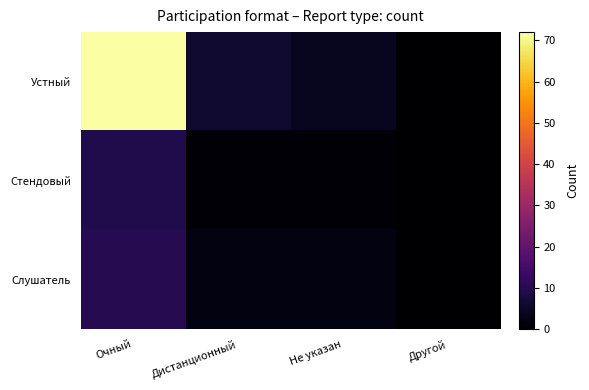

Which series has the widest spread of values?

Устный